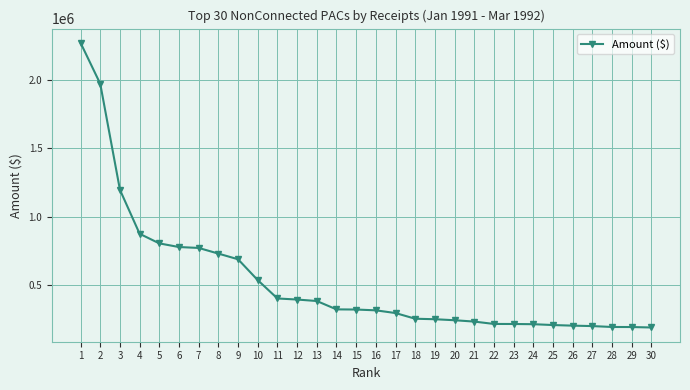

How many lines are shown in the chart?

1